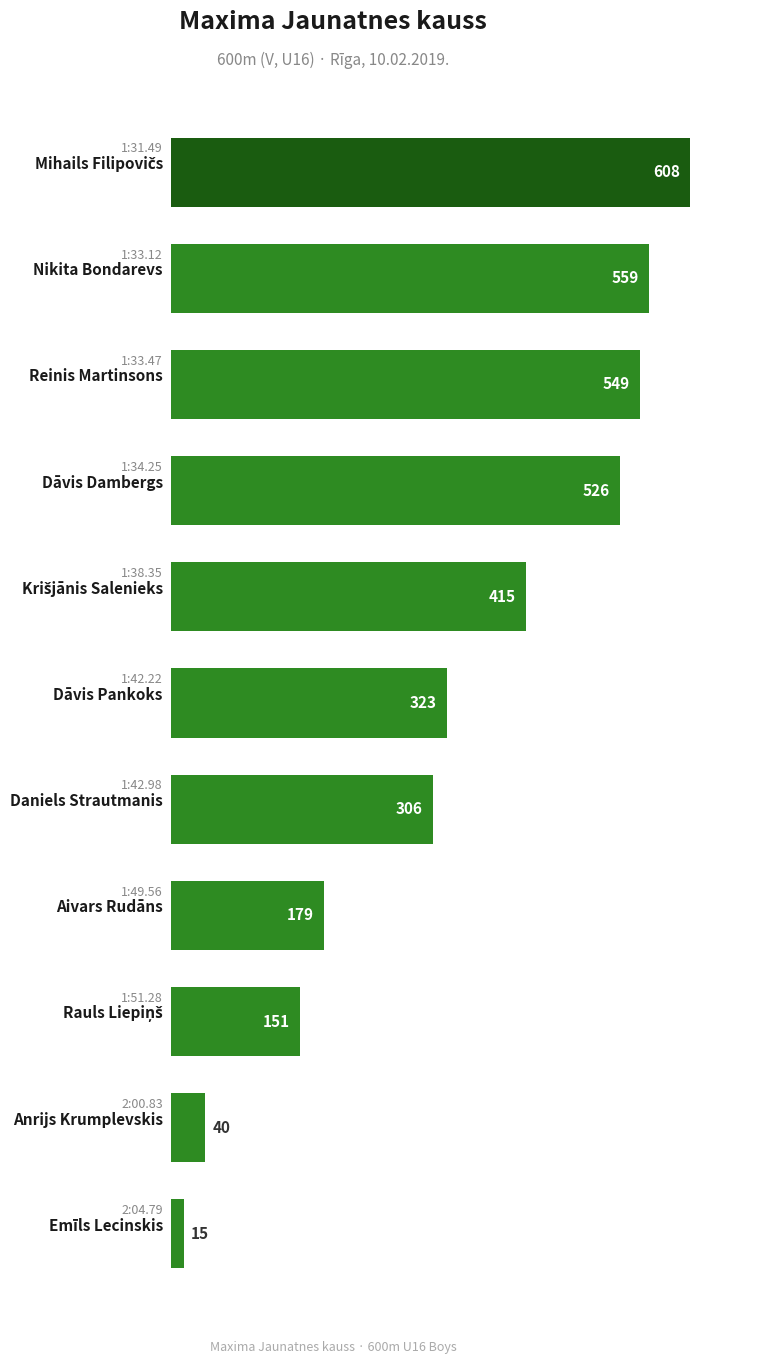

What is the sum of all values?

3671